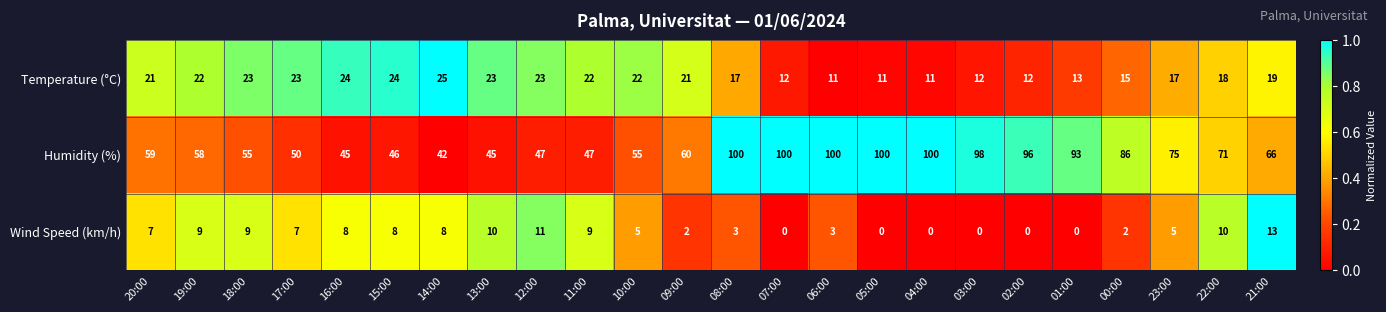

At how many categories does at least one series exceed 82?

9